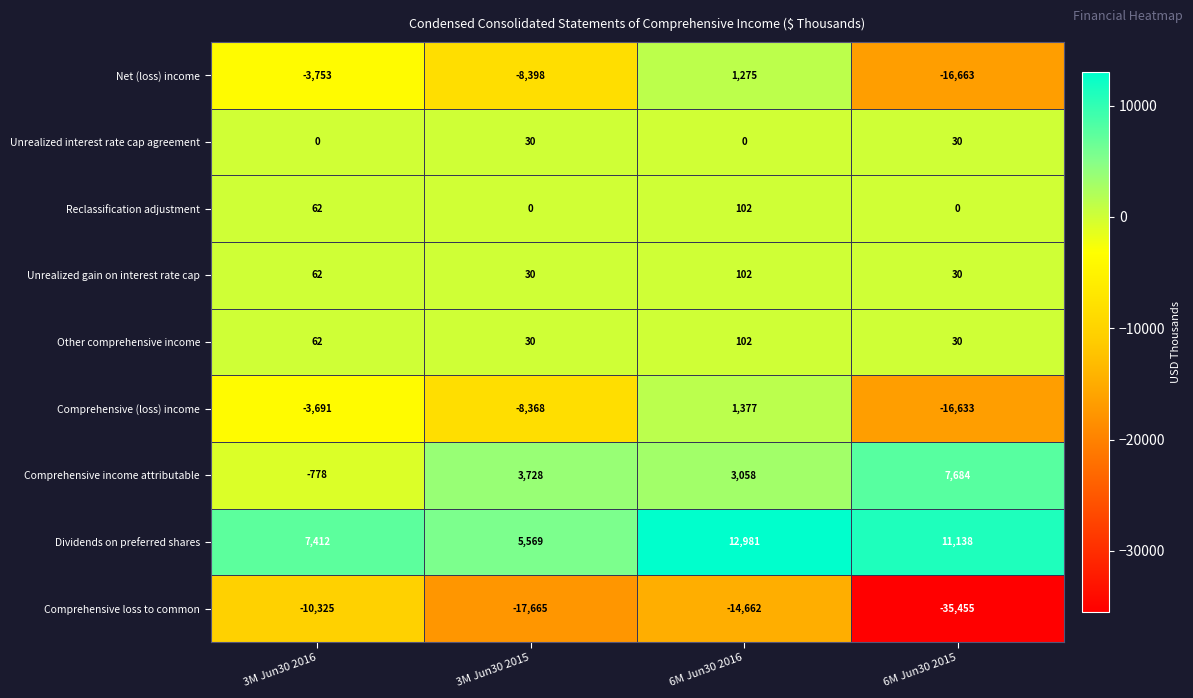

What is the minimum value shown in the chart?

-35455